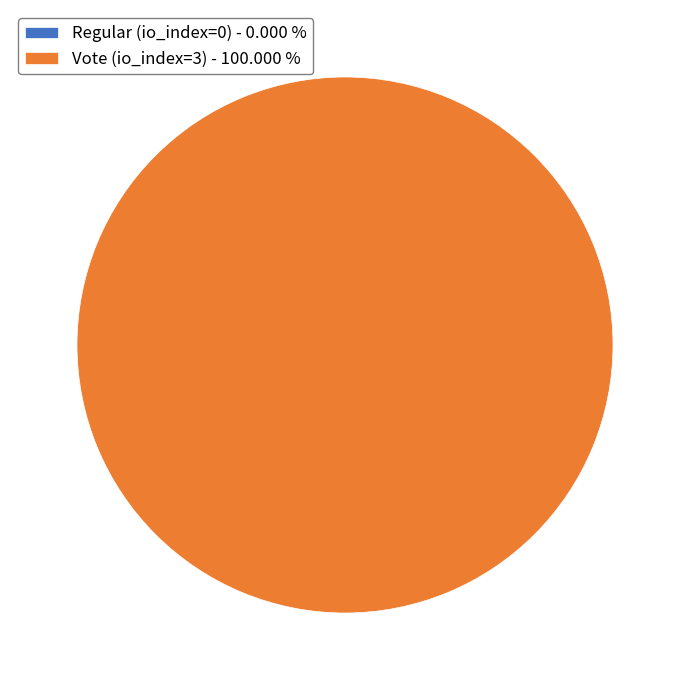

Which slice is the smallest?

Regular (io_index=0)